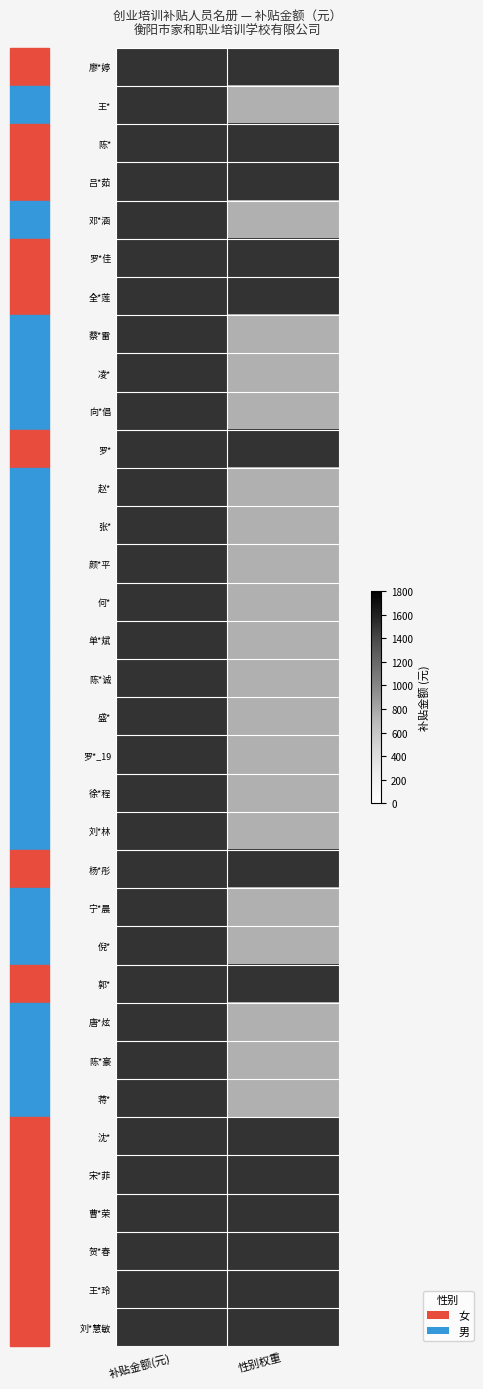

Reading left to right, list all the values displayed in this chart.

廖*婷: 补贴金额(元)=1500	性别权重=1500
王*: 补贴金额(元)=1500	性别权重=750
陈*: 补贴金额(元)=1500	性别权重=1500
吕*茹: 补贴金额(元)=1500	性别权重=1500
邓*涵: 补贴金额(元)=1500	性别权重=750
罗*佳: 补贴金额(元)=1500	性别权重=1500
全*莲: 补贴金额(元)=1500	性别权重=1500
蔡*雷: 补贴金额(元)=1500	性别权重=750
凌*: 补贴金额(元)=1500	性别权重=750
向*倡: 补贴金额(元)=1500	性别权重=750
罗*: 补贴金额(元)=1500	性别权重=1500
赵*: 补贴金额(元)=1500	性别权重=750
张*: 补贴金额(元)=1500	性别权重=750
颜*平: 补贴金额(元)=1500	性别权重=750
何*: 补贴金额(元)=1500	性别权重=750
单*斌: 补贴金额(元)=1500	性别权重=750
陈*诚: 补贴金额(元)=1500	性别权重=750
盛*: 补贴金额(元)=1500	性别权重=750
罗*_19: 补贴金额(元)=1500	性别权重=750
徐*程: 补贴金额(元)=1500	性别权重=750
刘*林: 补贴金额(元)=1500	性别权重=750
杨*彤: 补贴金额(元)=1500	性别权重=1500
宁*晨: 补贴金额(元)=1500	性别权重=750
倪*: 补贴金额(元)=1500	性别权重=750
郭*: 补贴金额(元)=1500	性别权重=1500
唐*炫: 补贴金额(元)=1500	性别权重=750
陈*豪: 补贴金额(元)=1500	性别权重=750
蒋*: 补贴金额(元)=1500	性别权重=750
沈*: 补贴金额(元)=1500	性别权重=1500
宋*菲: 补贴金额(元)=1500	性别权重=1500
曹*荣: 补贴金额(元)=1500	性别权重=1500
贺*春: 补贴金额(元)=1500	性别权重=1500
王*玲: 补贴金额(元)=1500	性别权重=1500
刘*慧敏: 补贴金额(元)=1500	性别权重=1500